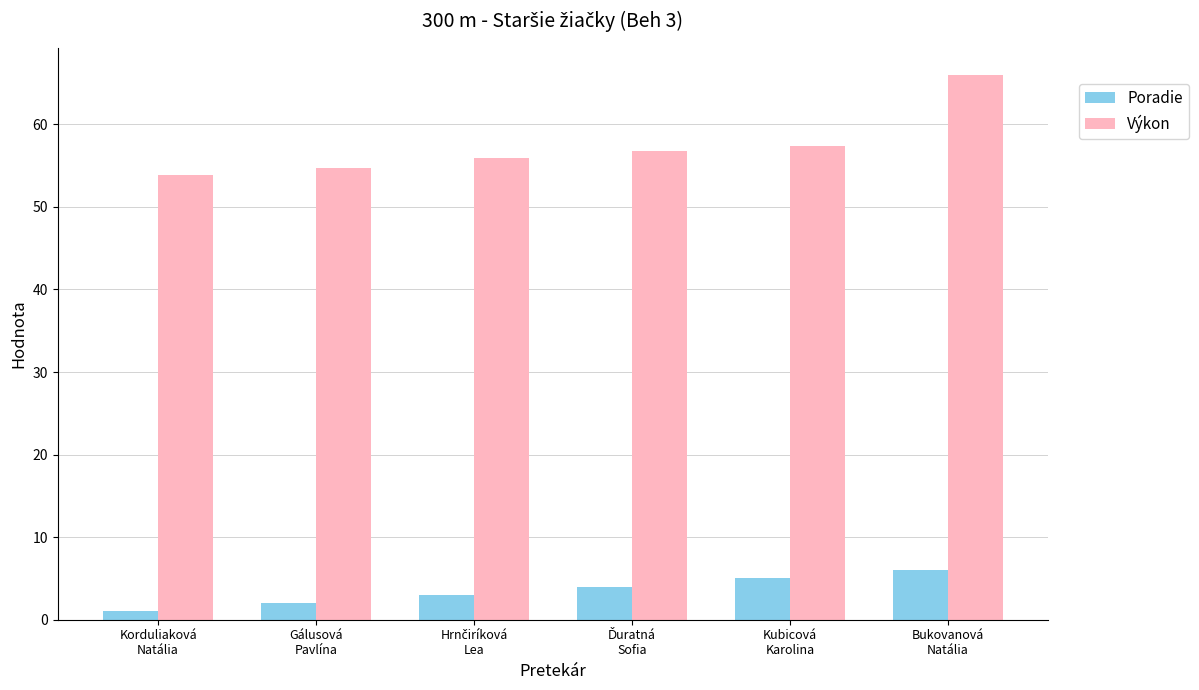

The Poradie series shows 6.0 at Bukovanová
Natália. True or false?

True